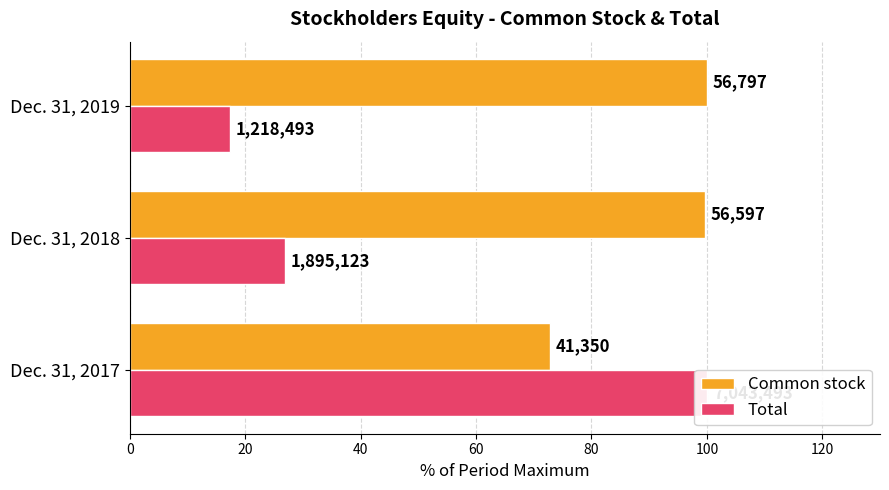

What is the approximate value of Total at Dec. 31, 2019?

17.3